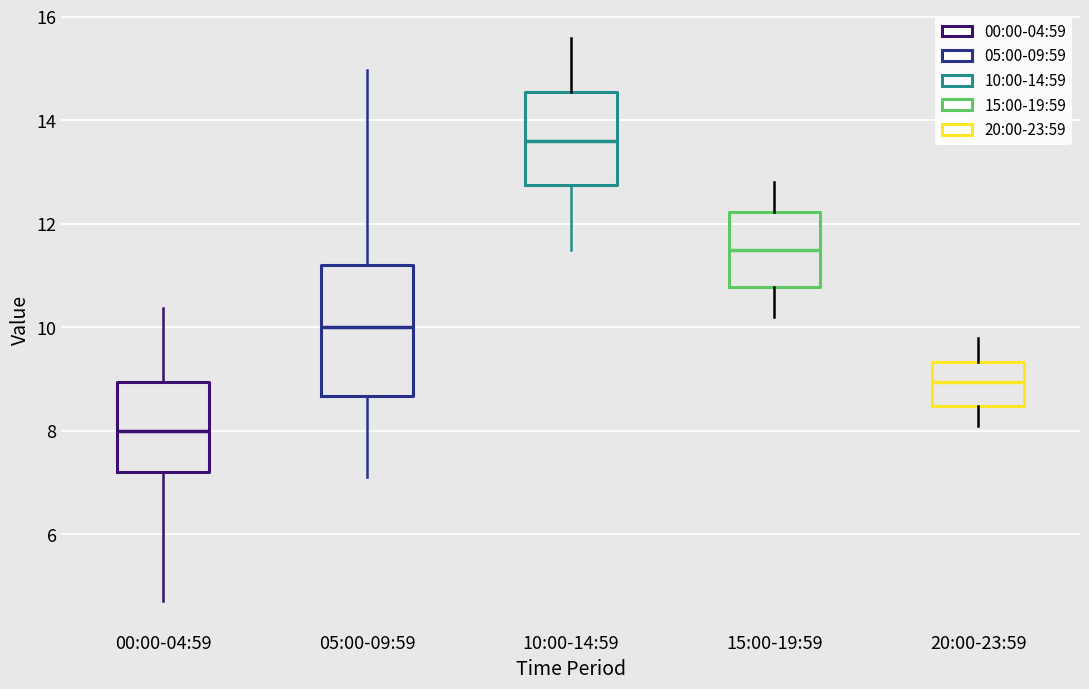

Reading left to right, transcribe this box plot: for each box, give where its median line is, the range the box spans, and where its two whiskers end, as read against the y-axis. The values are not printed on the chart, so give them approximately, as read against the axis.

00:00-04:59: median 8.0, box 7.2 to 9.0, whiskers 4.8 to 10.4
05:00-09:59: median 10.0, box 8.6 to 11.2, whiskers 7.2 to 15.0
10:00-14:59: median 13.6, box 12.8 to 14.6, whiskers 11.6 to 15.6
15:00-19:59: median 11.6, box 10.8 to 12.2, whiskers 10.2 to 12.8
20:00-23:59: median 9.0, box 8.4 to 9.4, whiskers 8.2 to 9.8